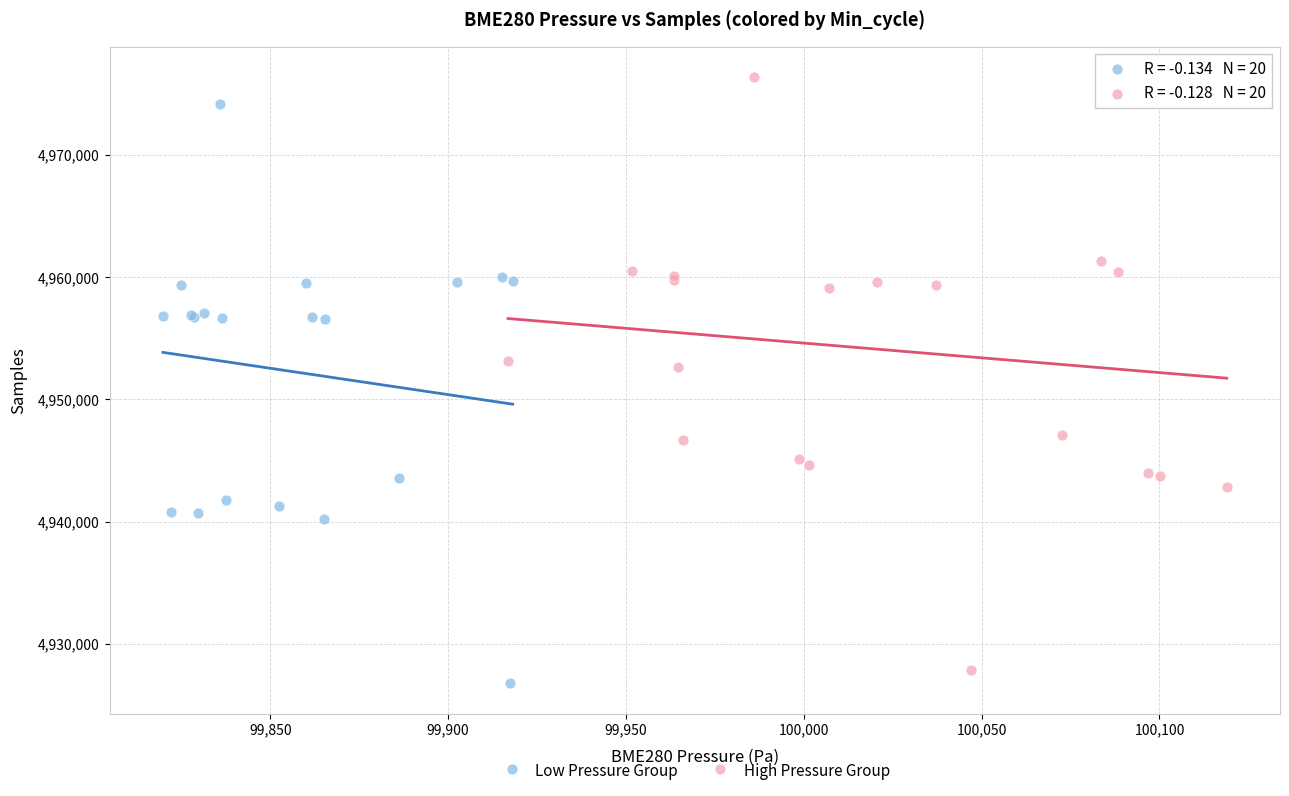

Which series reaches the maximum Y coordinate?

High Pressure Group